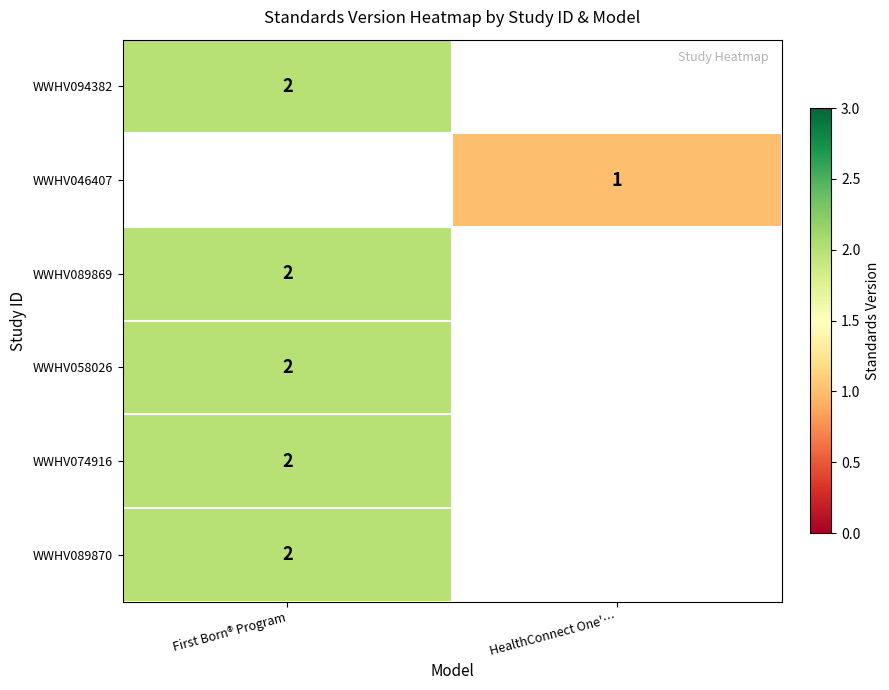

What is the maximum value shown in the chart?

2.0